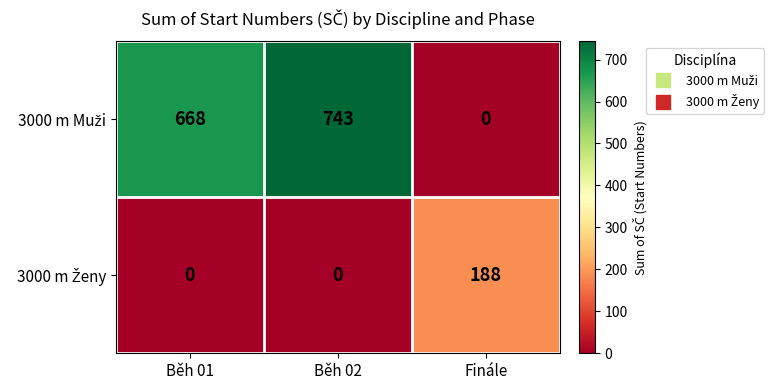

At which category is the sum across all series the highest?

Běh 02